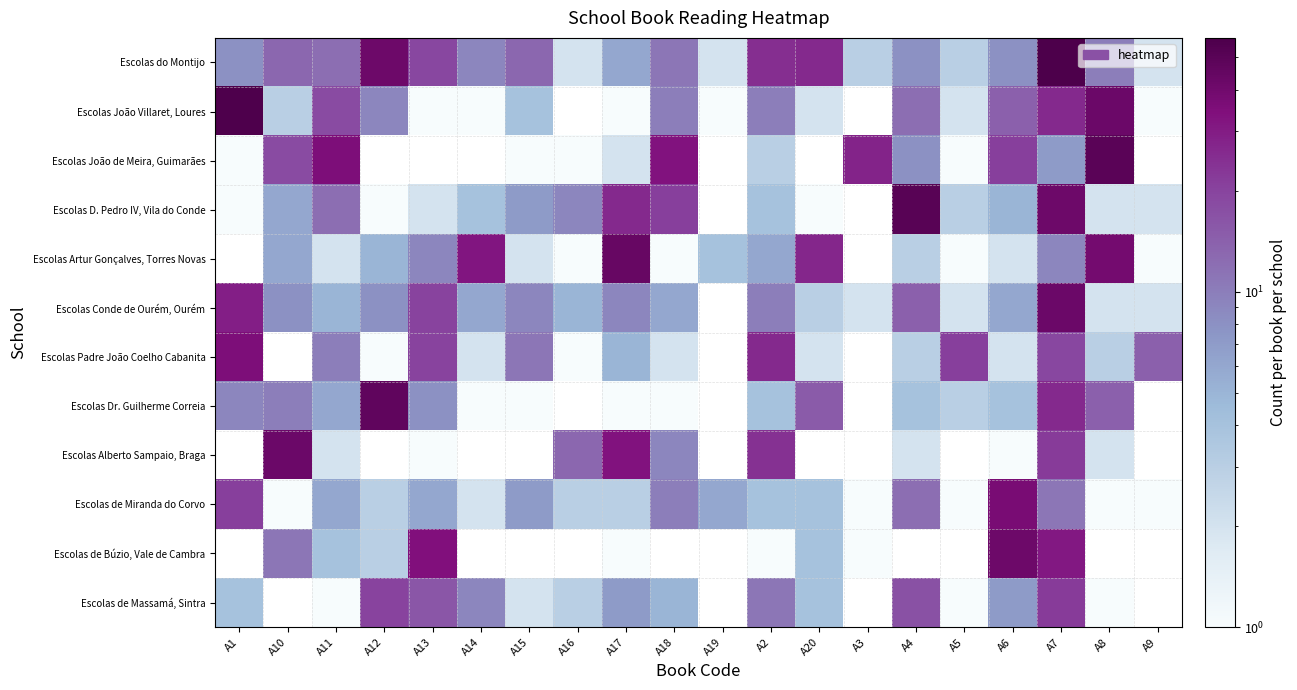

Rank the series by their maximum value, from lowest to highest.

Escolas de Massamá, Sintra, Escolas Padre João Coelho Cabanita, Escolas de Miranda do Corvo, Escolas Conde de Ourém, Ourém, Escolas Dr. Guilherme Correia, Escolas João de Meira, Guimarães, Escolas D. Pedro IV, Vila do Conde, Escolas João Villaret, Loures, Escolas do Montijo, Escolas Artur Gonçalves, Torres Novas, Escolas Alberto Sampaio, Braga, Escolas de Búzio, Vale de Cambra